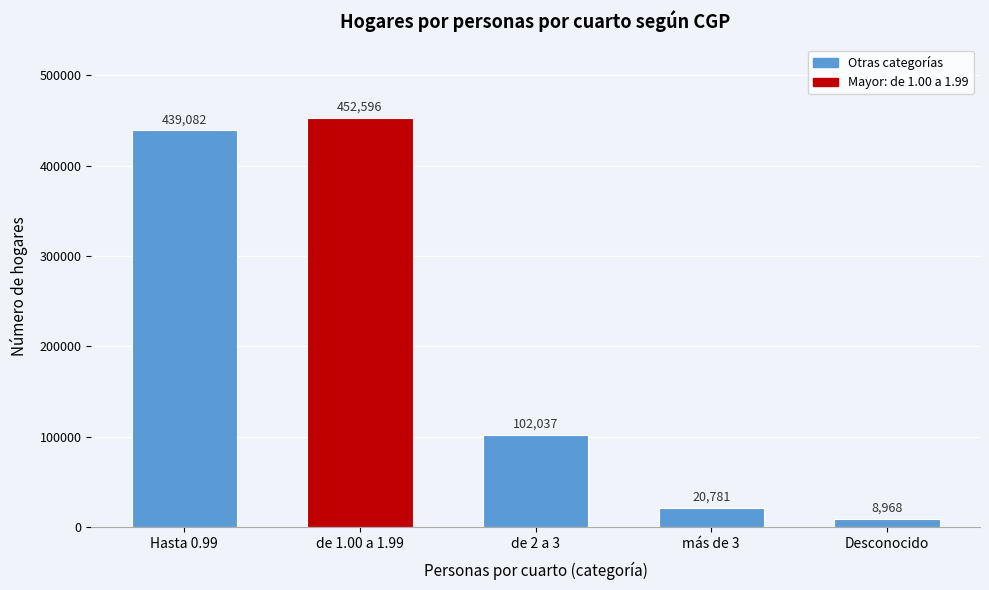

Reading right to left, transcribe all the data shown in this chart.

Desconocido=8968	más de 3=20781	de 2 a 3=102037	de 1.00 a 1.99=452596	Hasta 0.99=439082